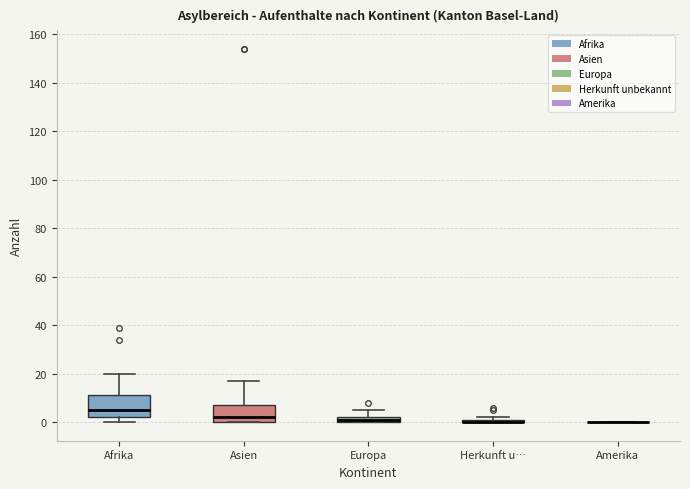

Which box is the tallest, from its lower edge to its upper edge?

Afrika